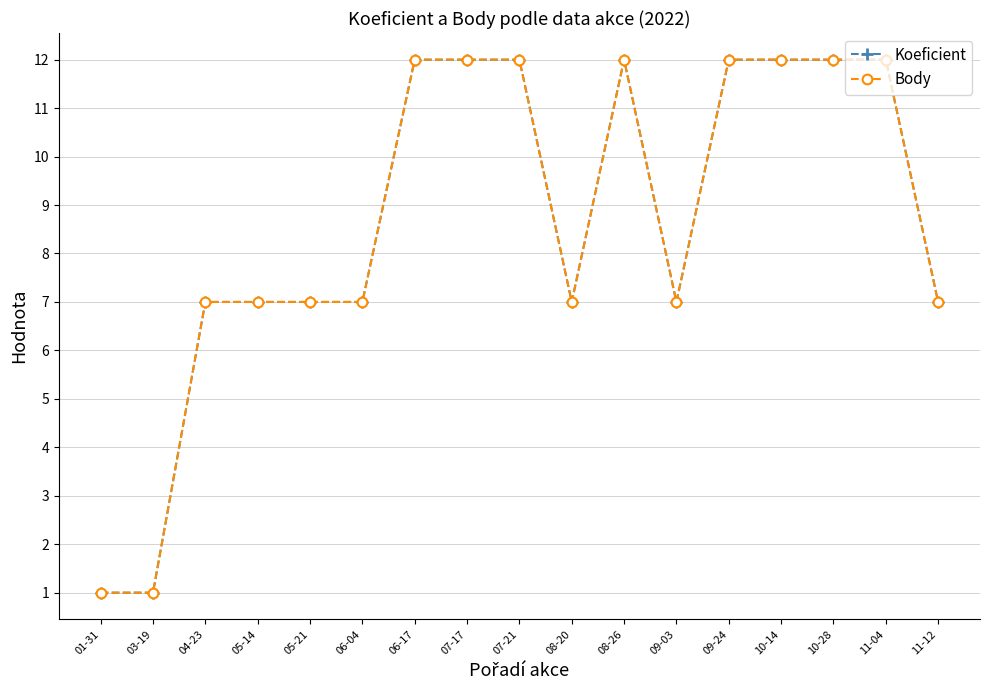

How many data points does each series have?

17